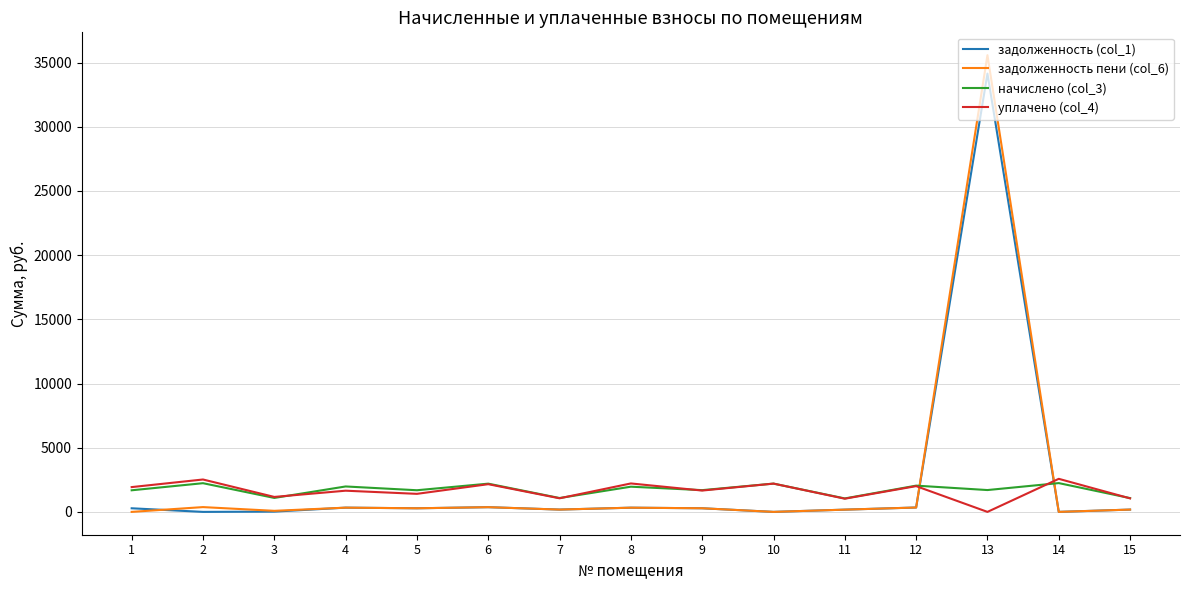

True or false: начислено (col_3) and задолженность пени (col_6) cross at least once.

True